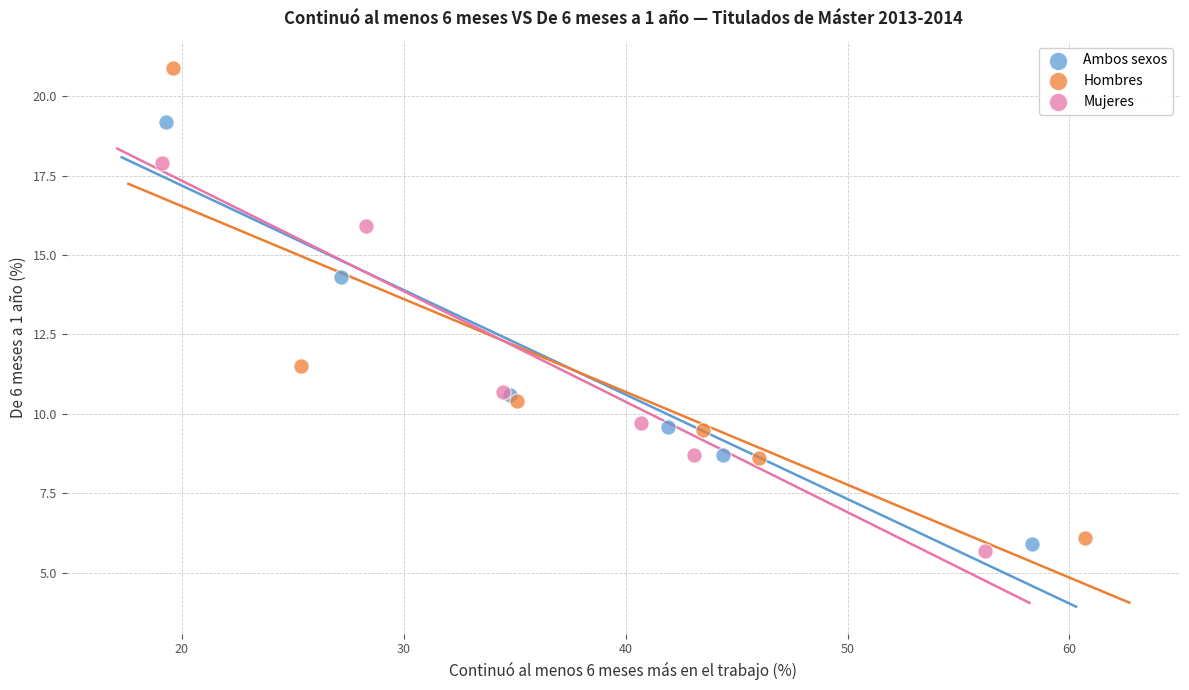

Which series reaches the maximum Y coordinate?

Hombres